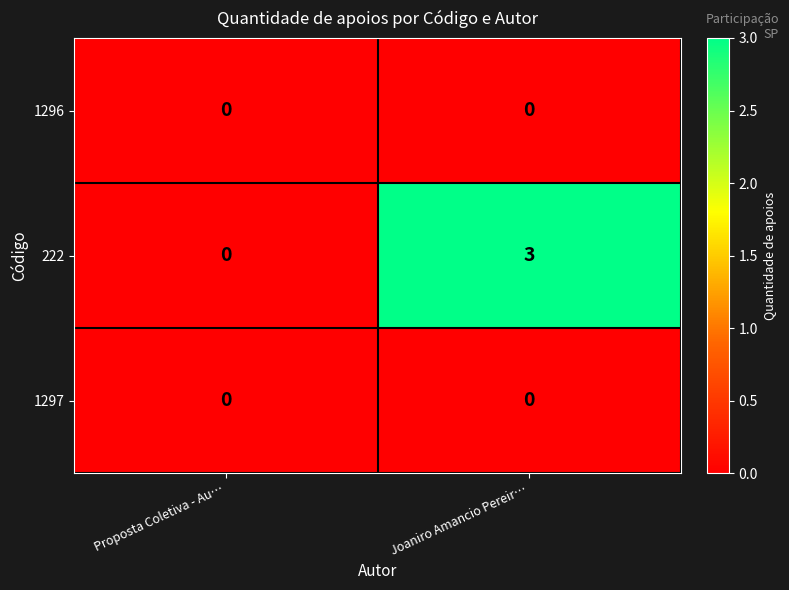

What is the maximum value for 222?

3